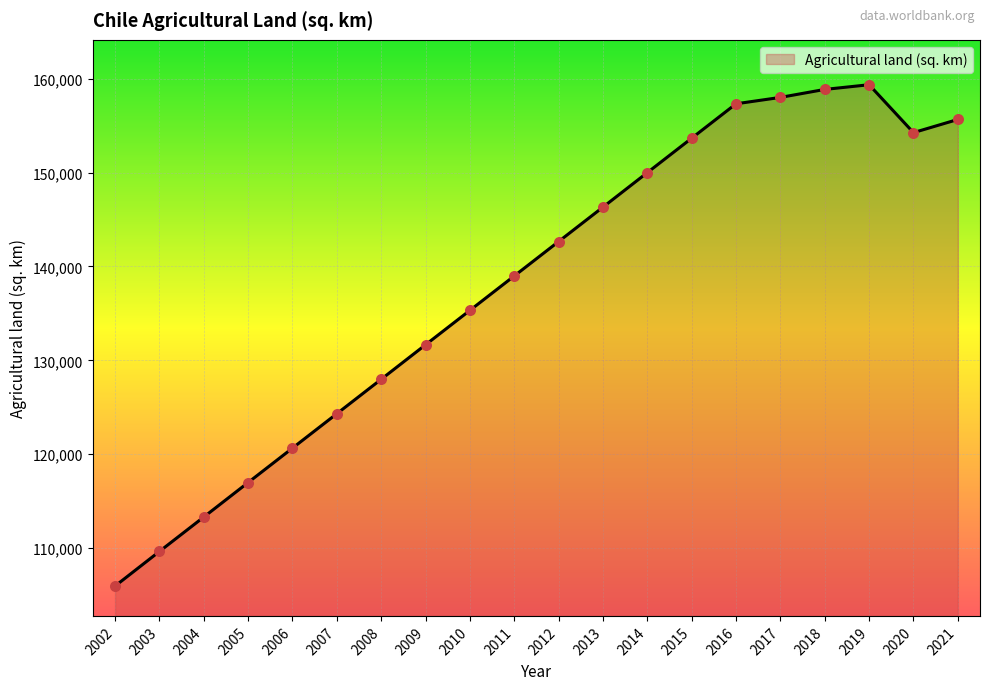

What is the ratio of the value at 2020 to the value at 2019?

1.0